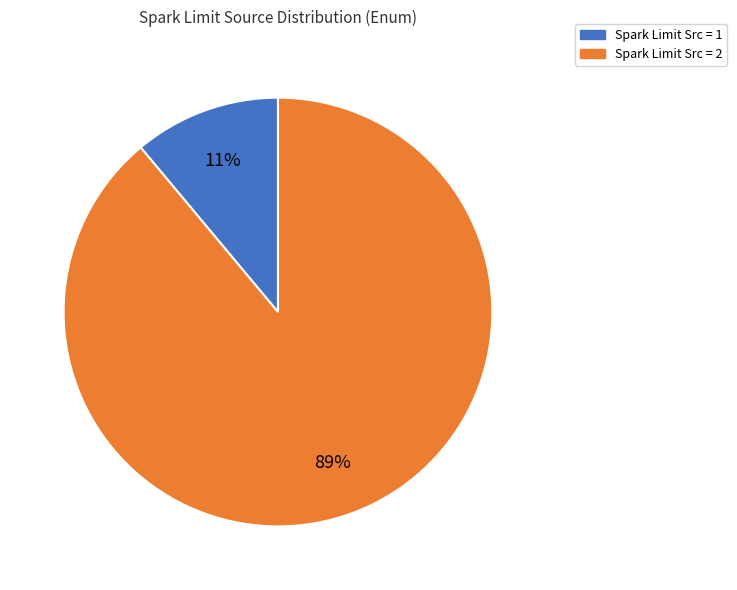

To the nearest percent, what is the difference between the largest and smallest slice percentages?

78%